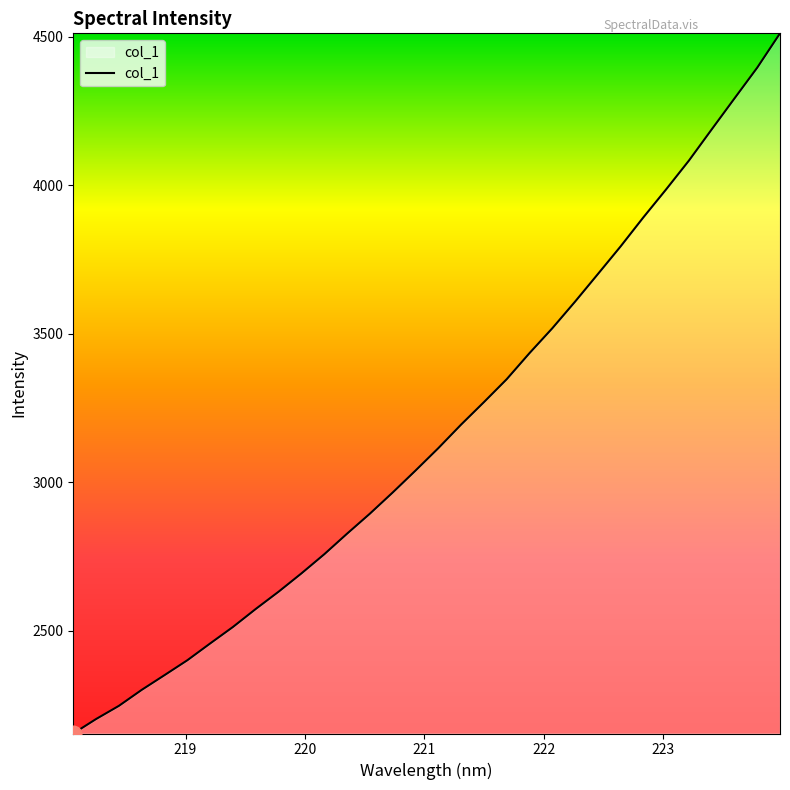

What is the difference between the maximum and minimum values?

2358.4